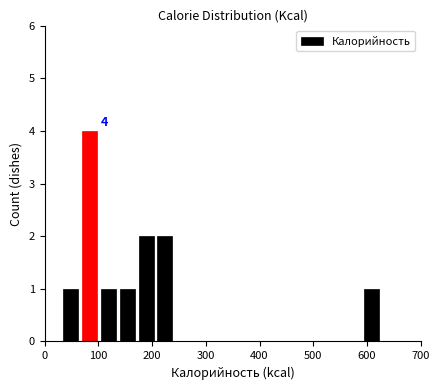

Read against the x-axis, roughly where is the centre of the tallest bar?

80